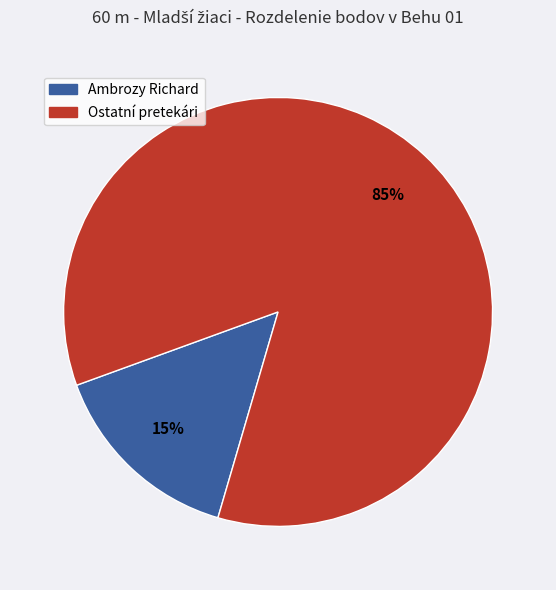

To the nearest percent, what percentage of the pie is Ambrozy Richard?

15%